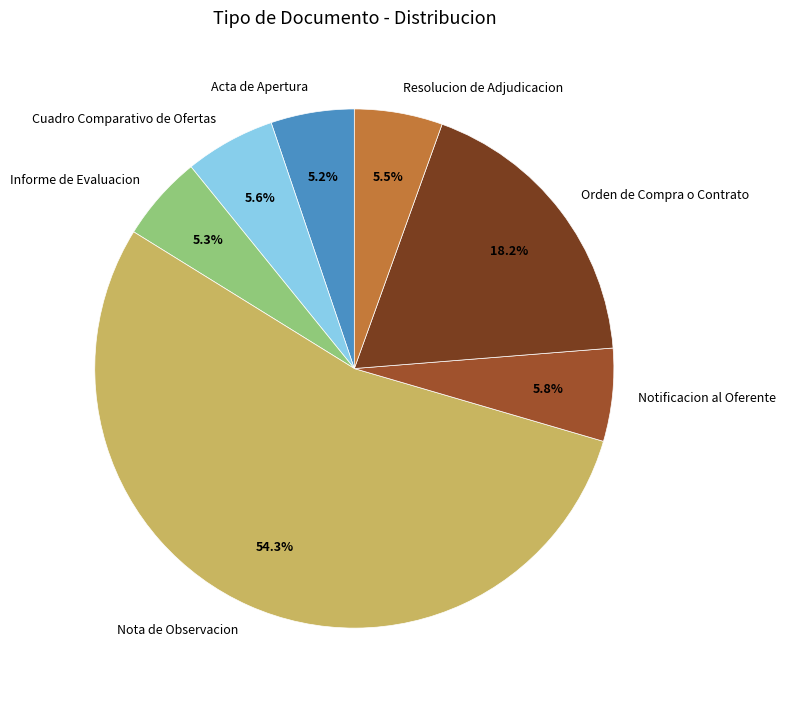

What is the largest slice in the pie chart?

Nota de Observacion